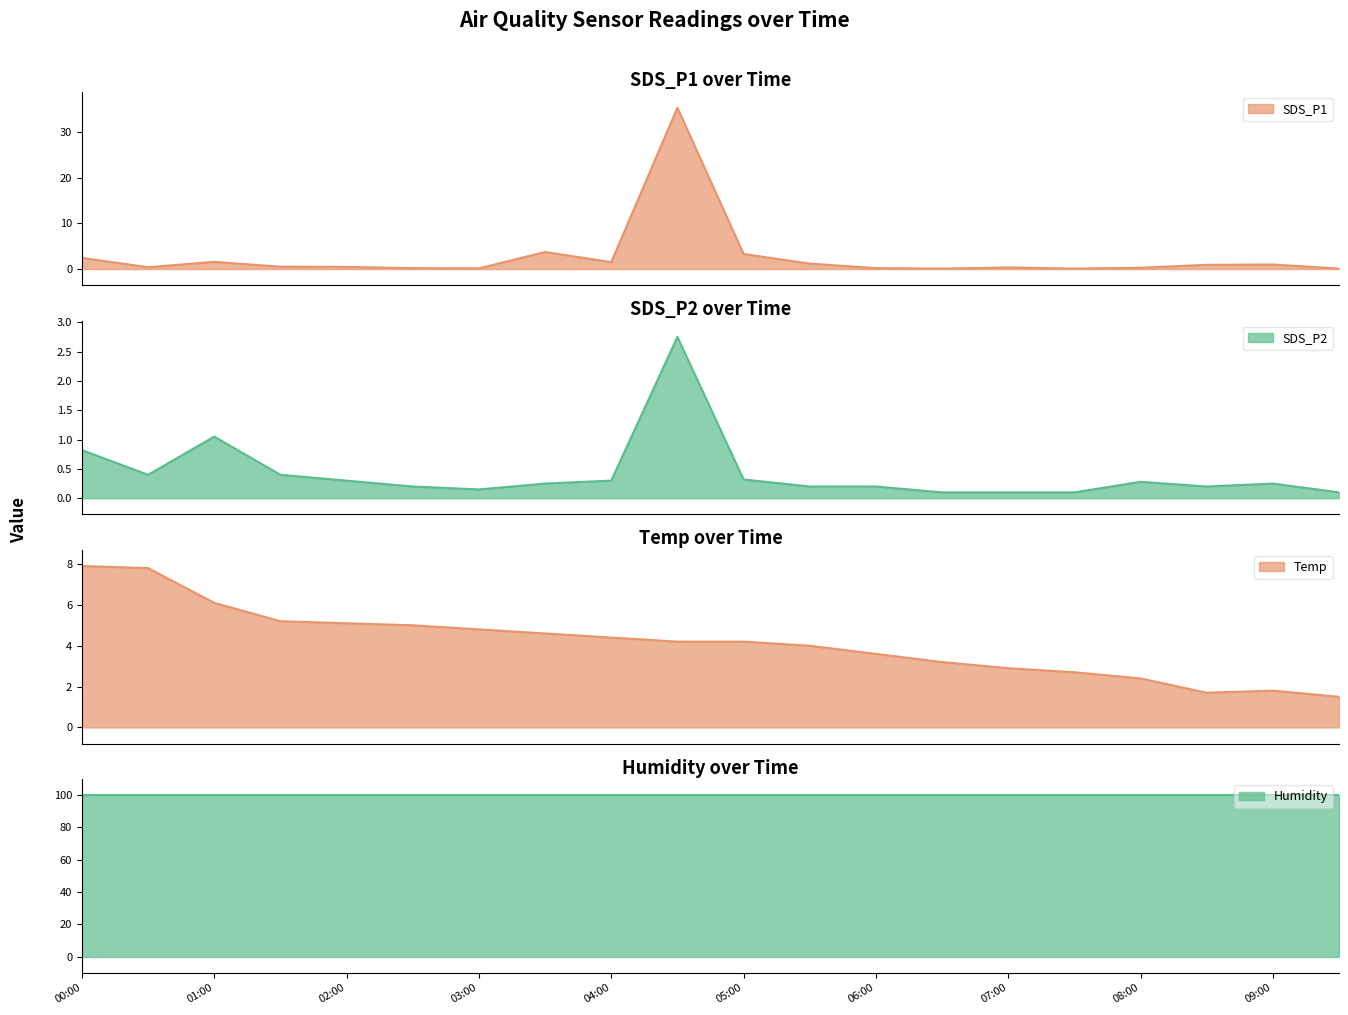

At how many categories does at least one series exceed 14?

1